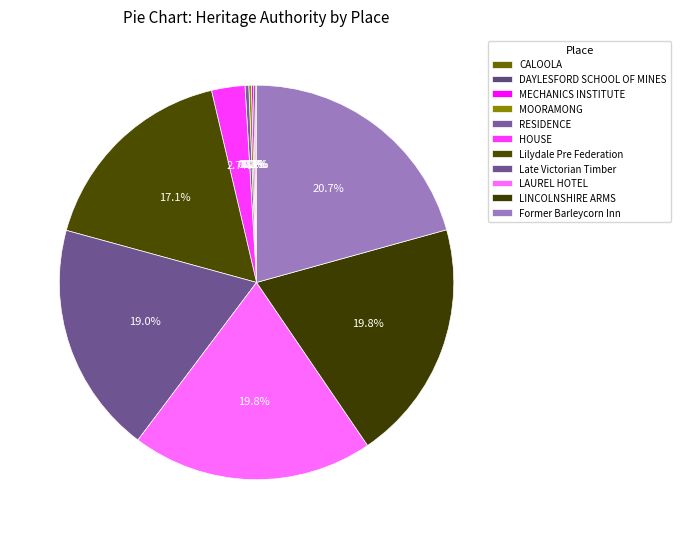

The RESIDENCE slice represents 0% of the pie. True or false?

True